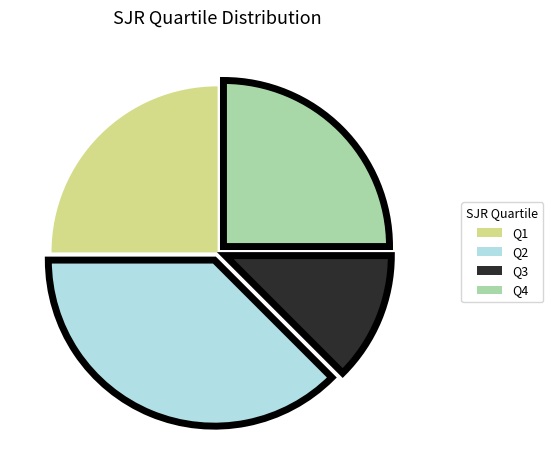

True or false: Q2 accounts for 25% of the total.

False